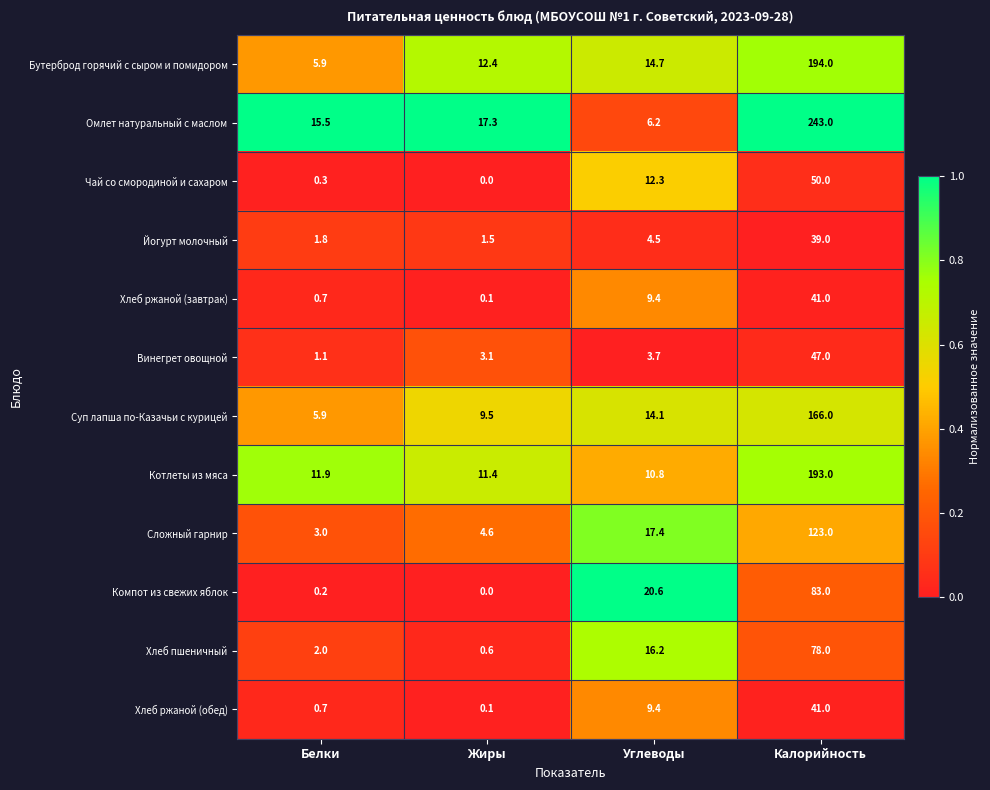

What is the difference between the highest and lowest values at Калорийность?

204.0